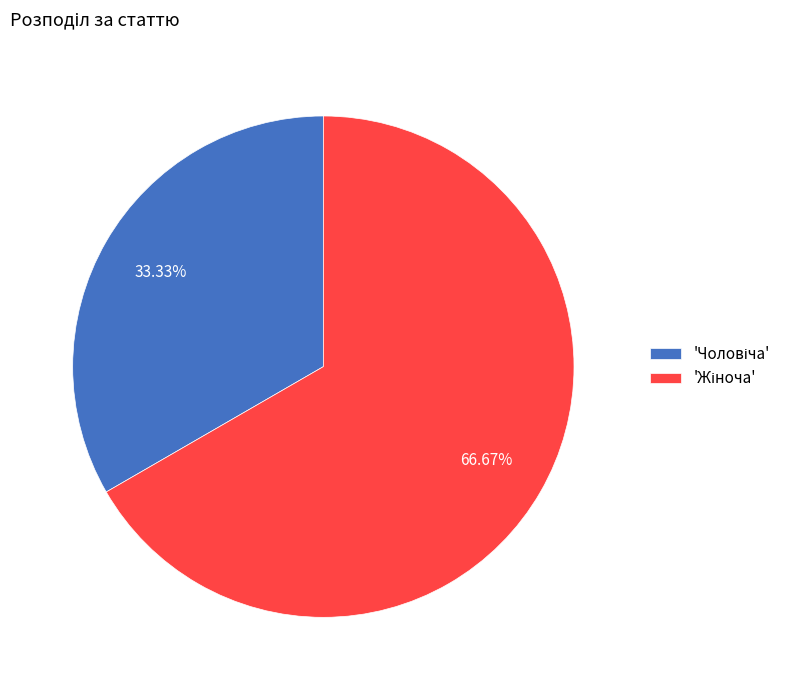

Does any single category account for the majority?

Yes